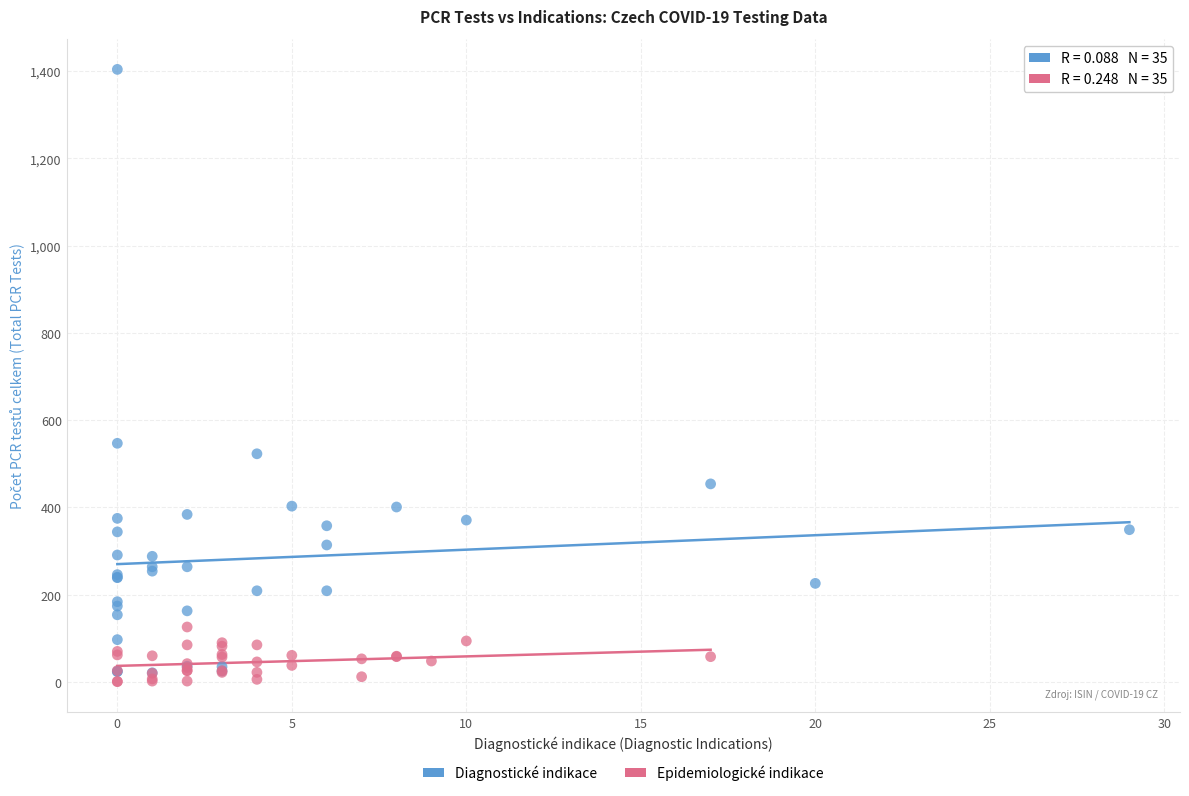

Which series has the largest Y range (max minus min)?

Diagnostické indikace